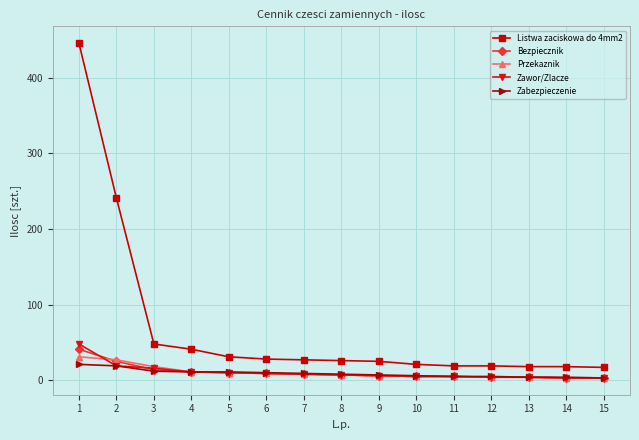

Which series has the largest total across all categories?

Listwa zaciskowa do 4mm2